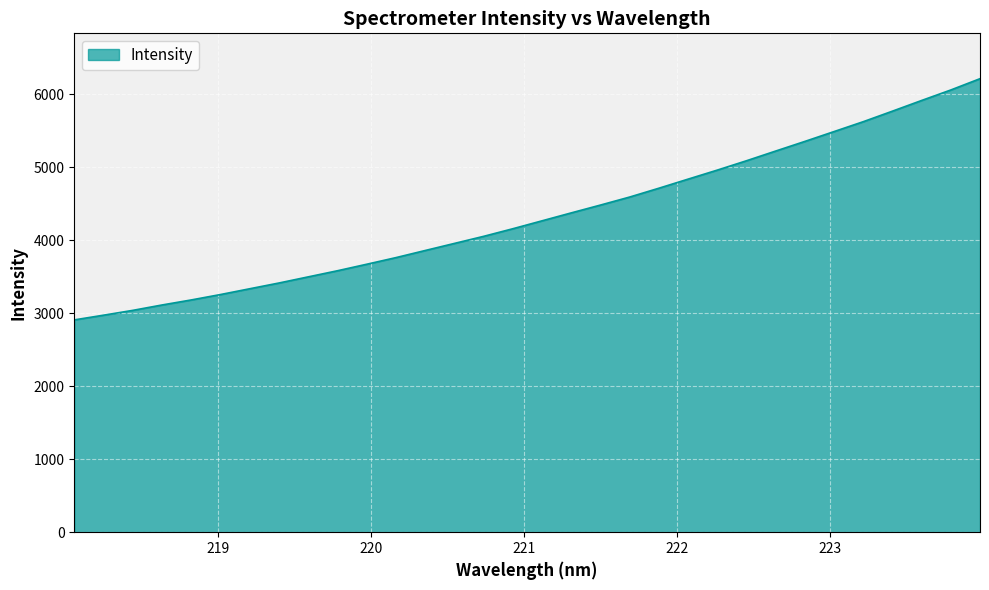

Count the number of categories in the chart.

32